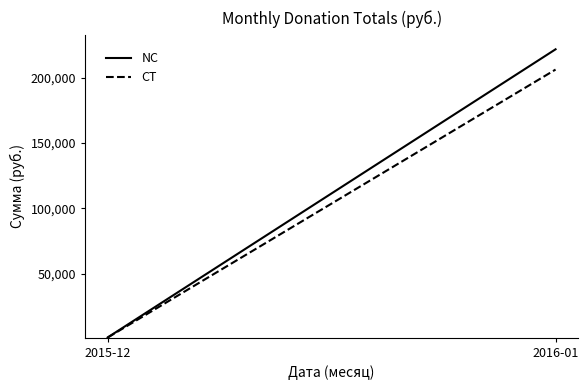

At which category does the chart reach its minimum across all series?

2015-12